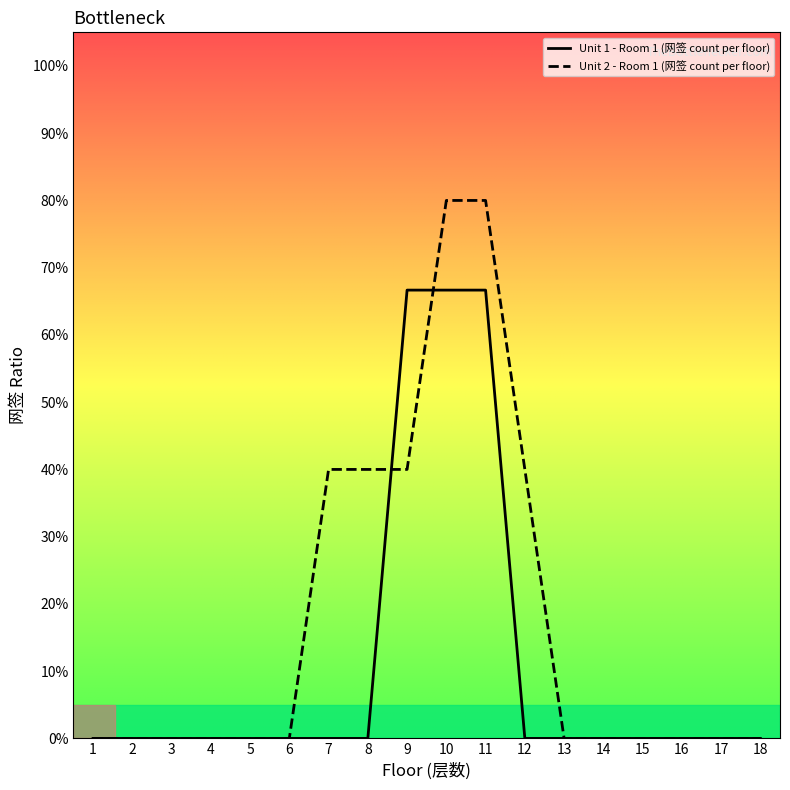

What are all the series names shown in the legend?

Unit 1 - Room 1 (网签 count per floor), Unit 2 - Room 1 (网签 count per floor)